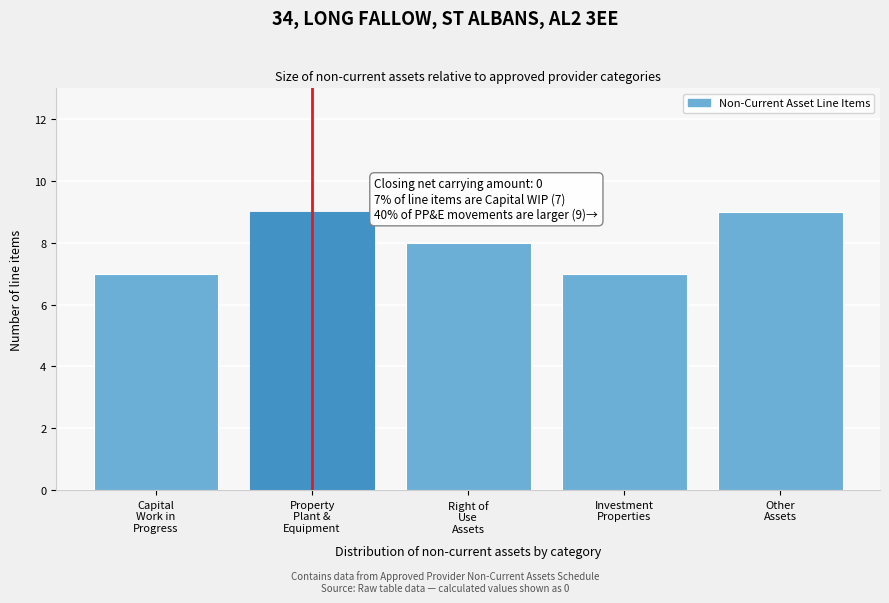

Reading left to right, transcribe all the data shown in this chart.

7	9	8	7	9